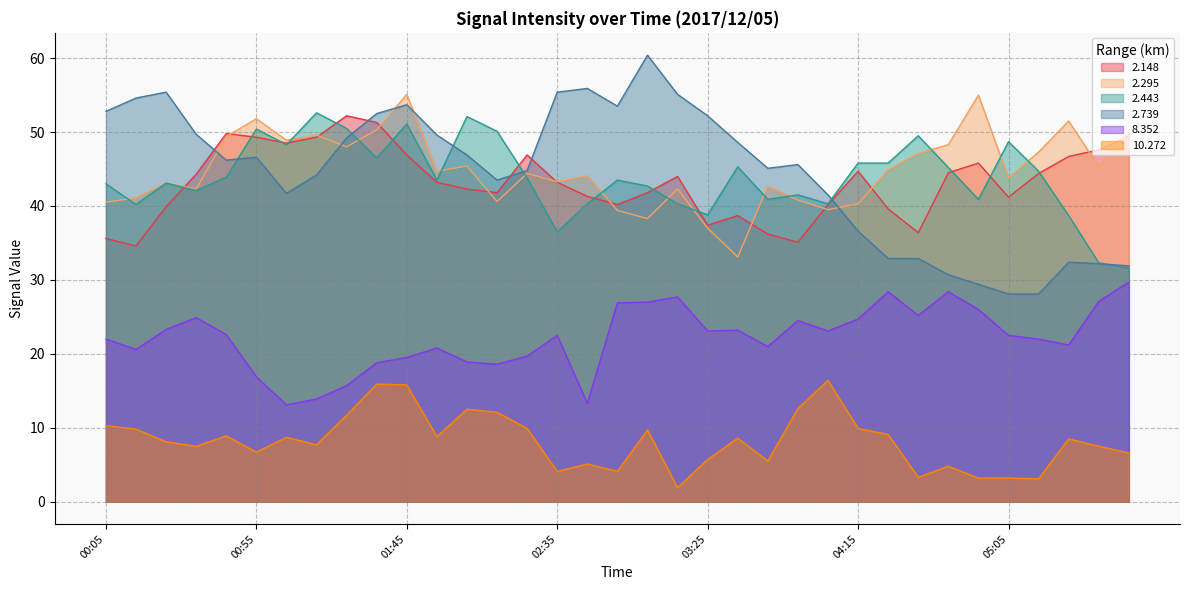

What is the difference between the 2.443 values at 05:25 and 03:15?

1.6